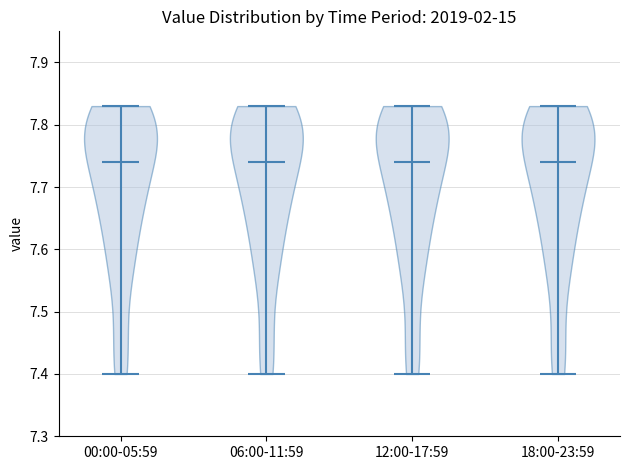

Reading left to right, read every violin against the y-axis: where its median line is, and the lowest and highest points it reaches. The values are not printed on the chart, so give them approximately, as read against the axis.

00:00-05:59: median line 7.74, lowest point 7.40, highest point 7.83
06:00-11:59: median line 7.74, lowest point 7.40, highest point 7.83
12:00-17:59: median line 7.74, lowest point 7.40, highest point 7.83
18:00-23:59: median line 7.74, lowest point 7.40, highest point 7.83